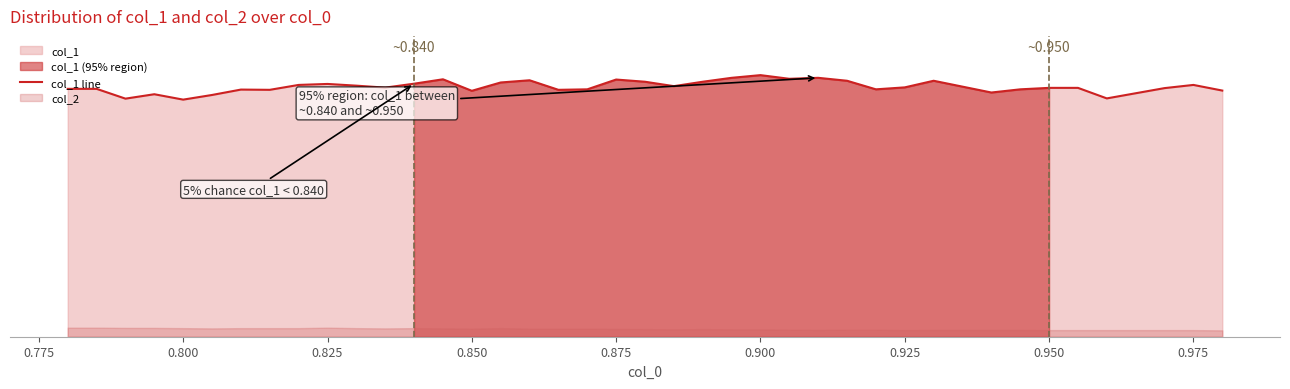

How many points are lower than both their immediate neighbors (excluding endpoints)?

11